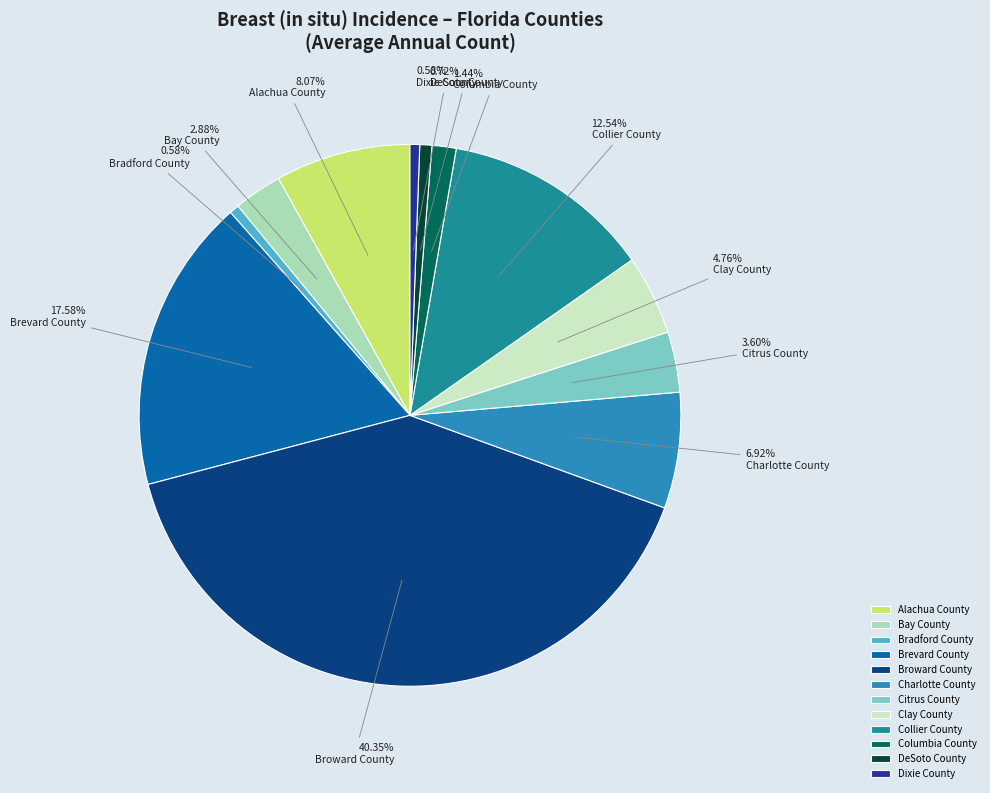

What is the largest slice in the pie chart?

Broward County